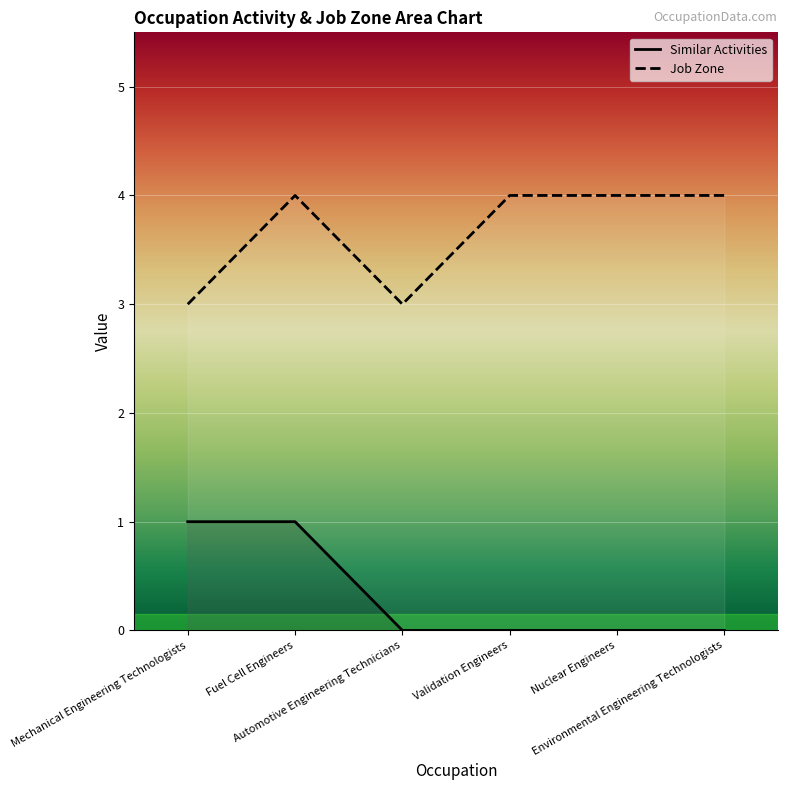

The Similar Activities series shows 0 at Environmental Engineering Technologists. True or false?

True